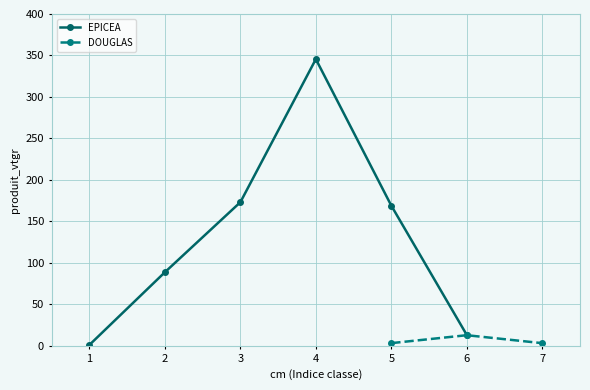

How many data points are less than 168?

3